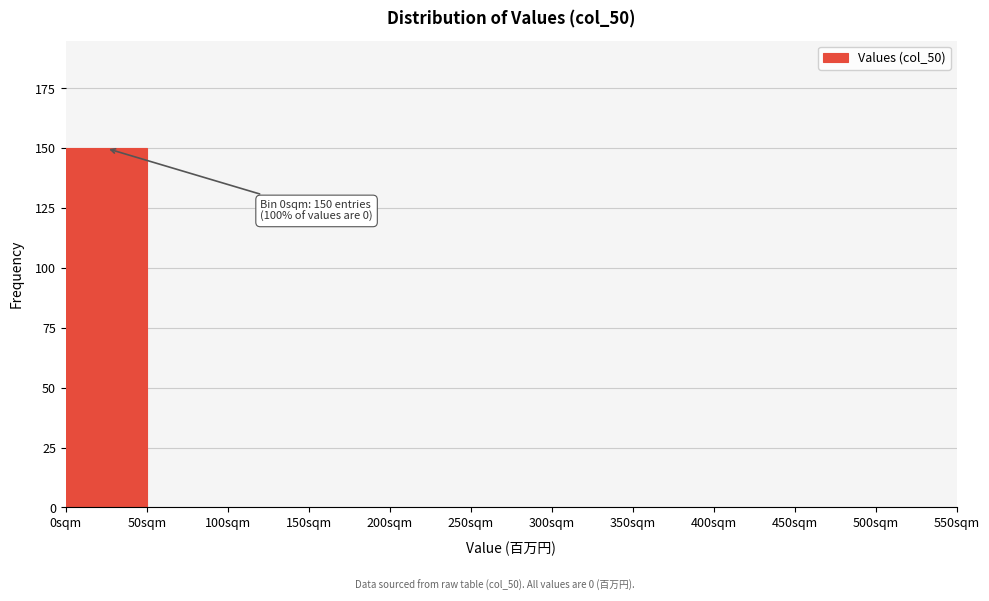

Which range on the x-axis has the tallest bar?

0 to 50